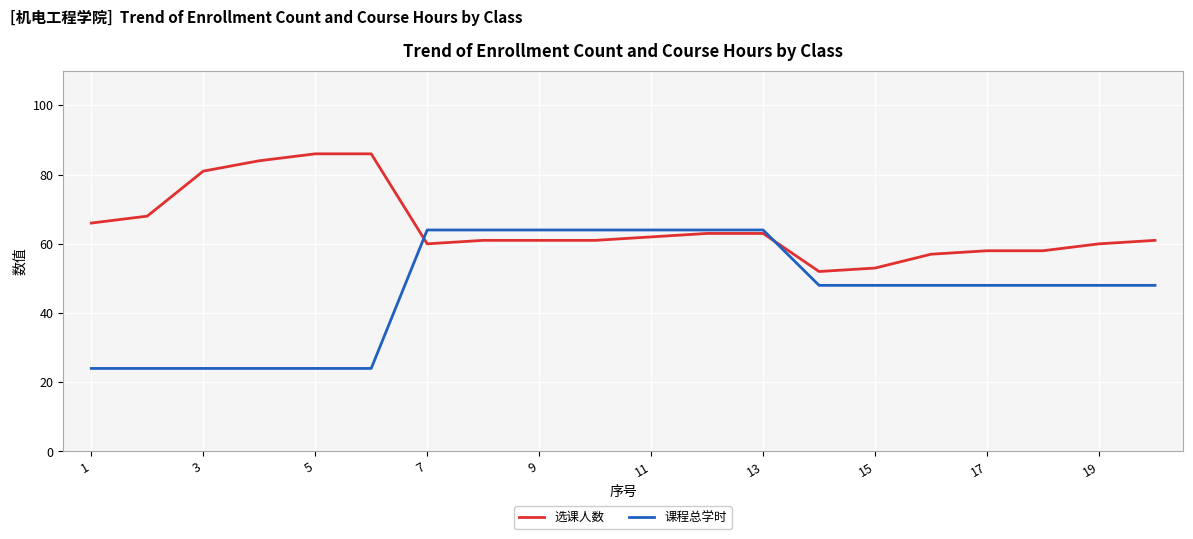

What is the difference between the second highest and minimum values in the 课程总学时 series?

40